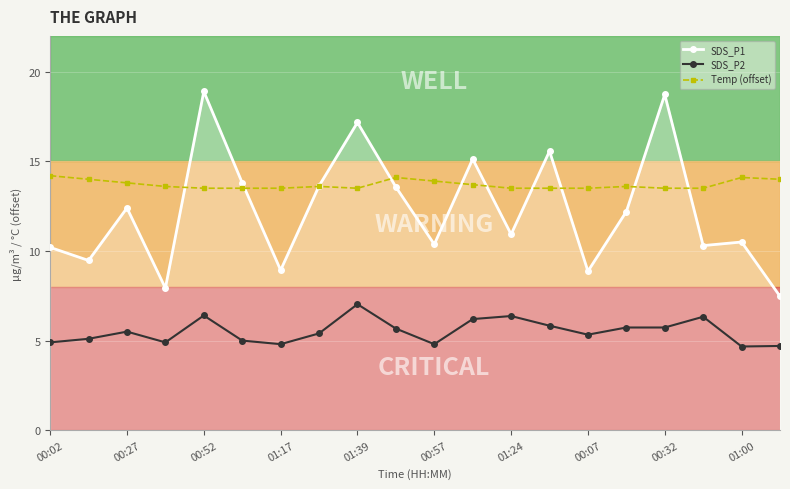

What is the value of the SDS_P2 point at the 13th from the left?

6.4